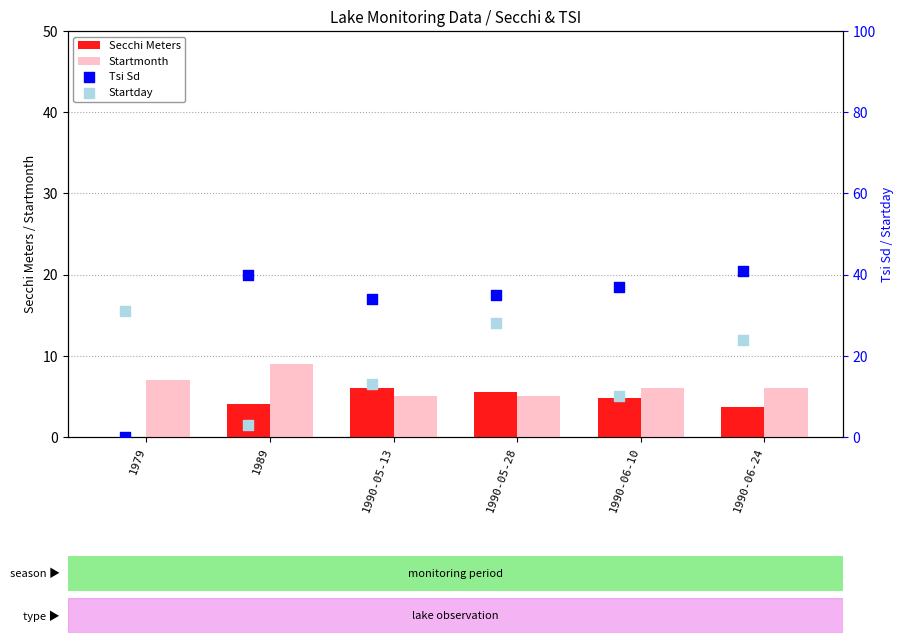

Which series has the largest total across all categories?

Tsi Sd